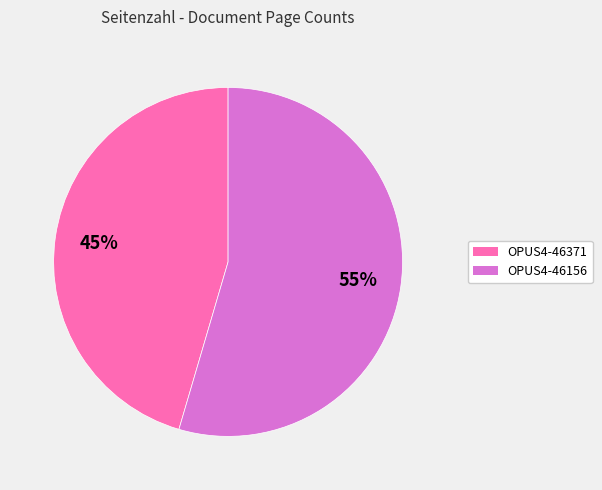

Does OPUS4-46371 represent more than half of the total?

No